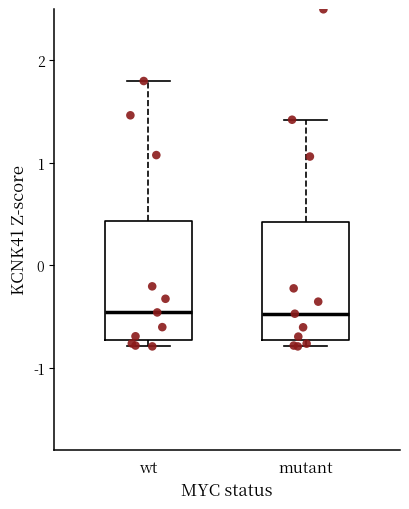

Reading left to right, read every box against the y-axis: the position of its median line, the range the box covers, and the ends of its whiskers. The values are not printed on the chart, so give them approximately, as read against the axis.

wt: median -0.5, box -0.7 to 0.4, whiskers -0.8 to 1.8
mutant: median -0.5, box -0.7 to 0.4, whiskers -0.8 to 1.4